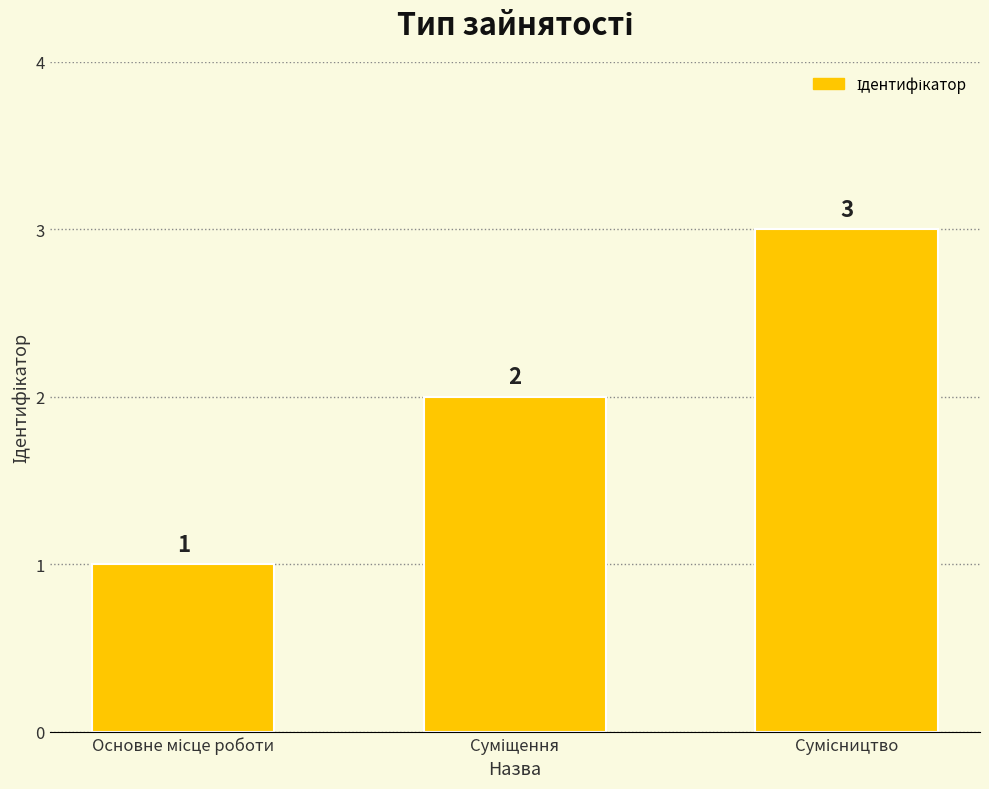

What is the minimum value shown in the chart?

1